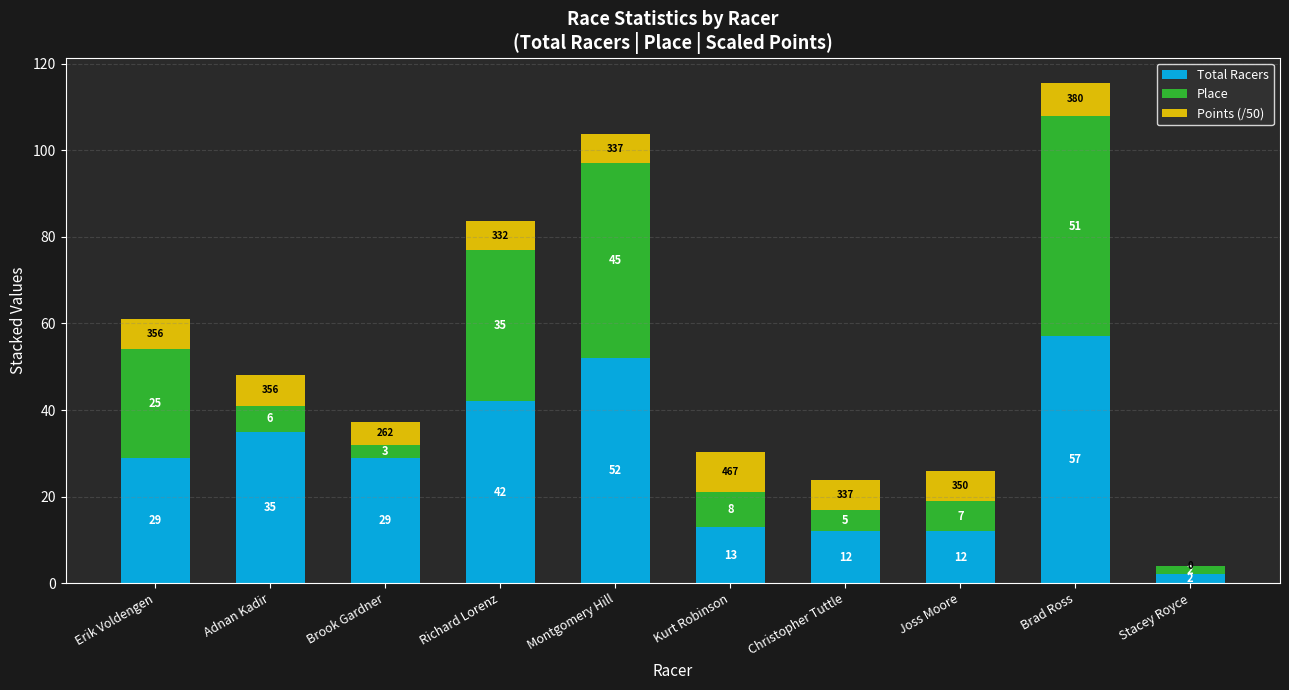

At which label does Total Racers reach its peak?

Brad Ross